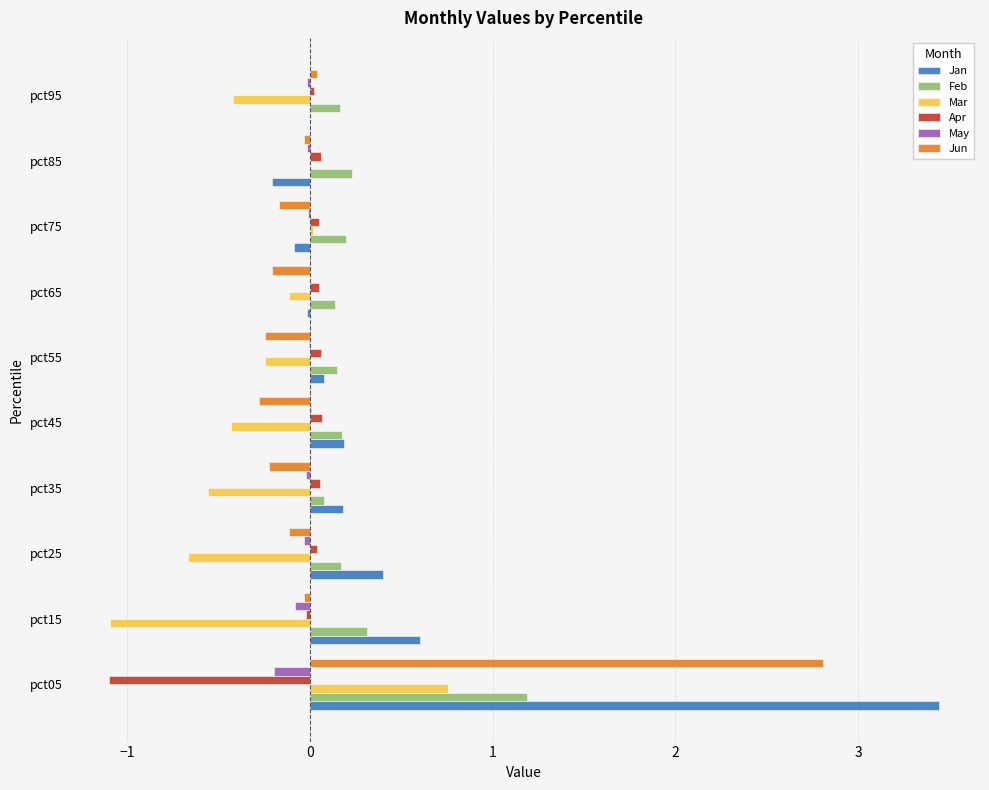

Is the value of May at pct85 greater than the value of Mar at pct55?

Yes